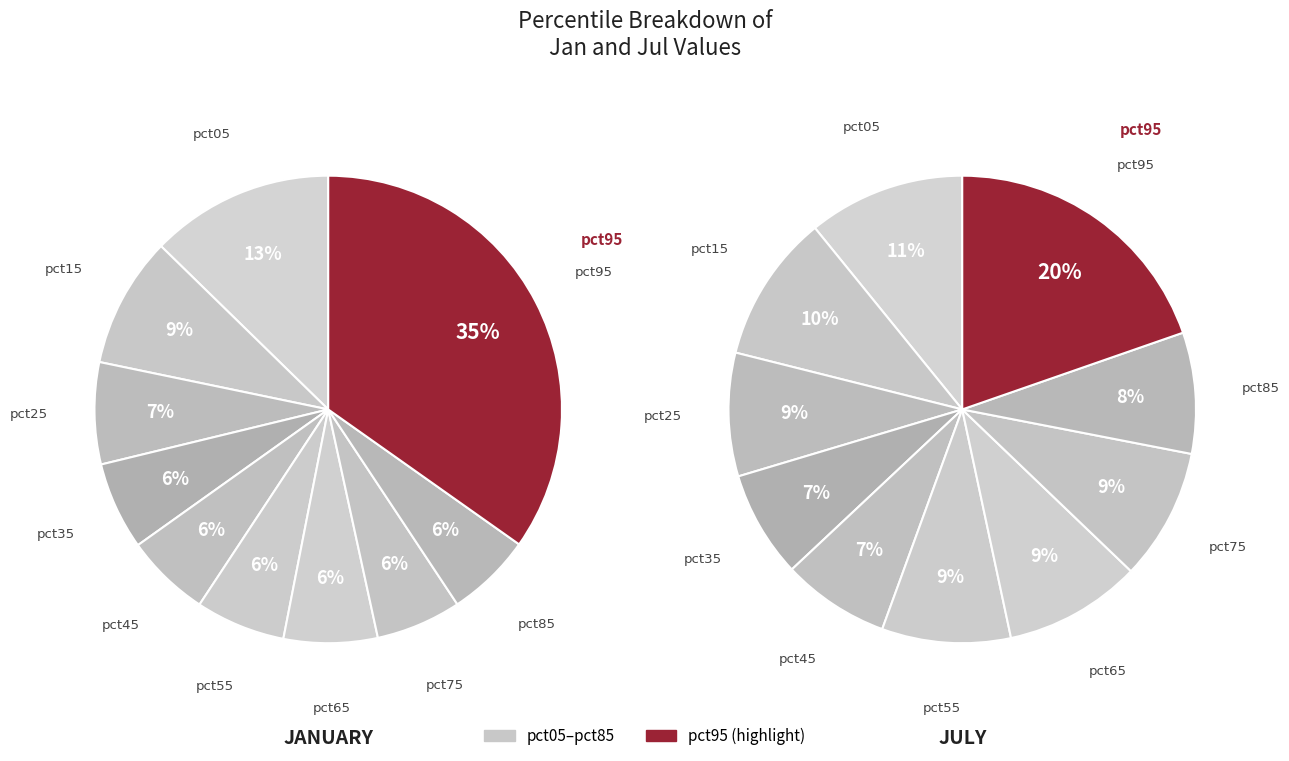

To the nearest percent, what is the average slice percentage?

10%